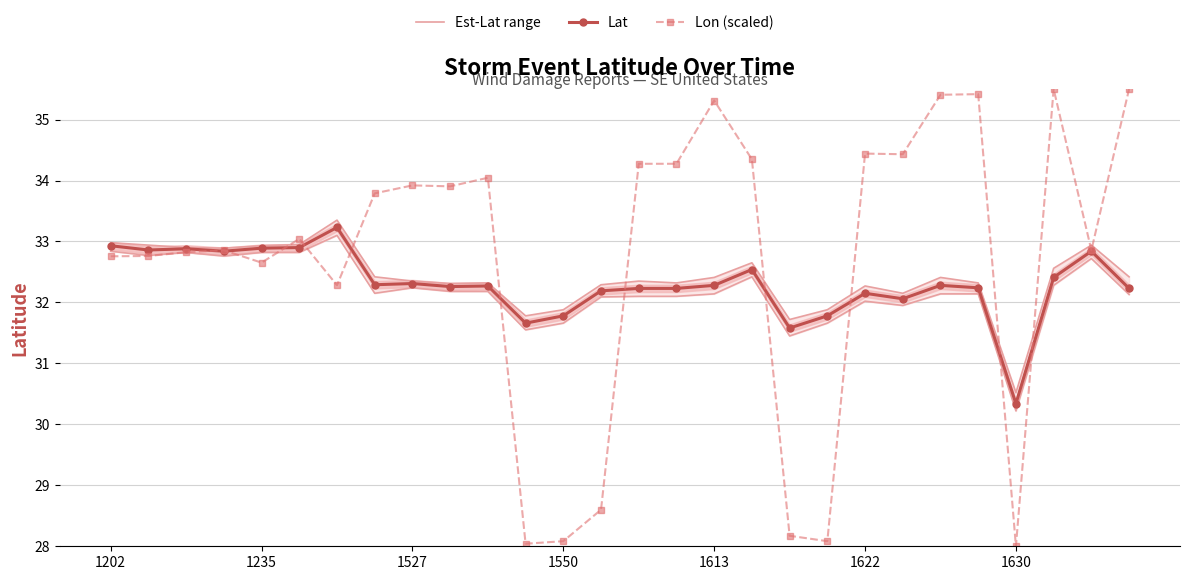

What is the value of the Lon (scaled) point at the 8th from the left?

33.8